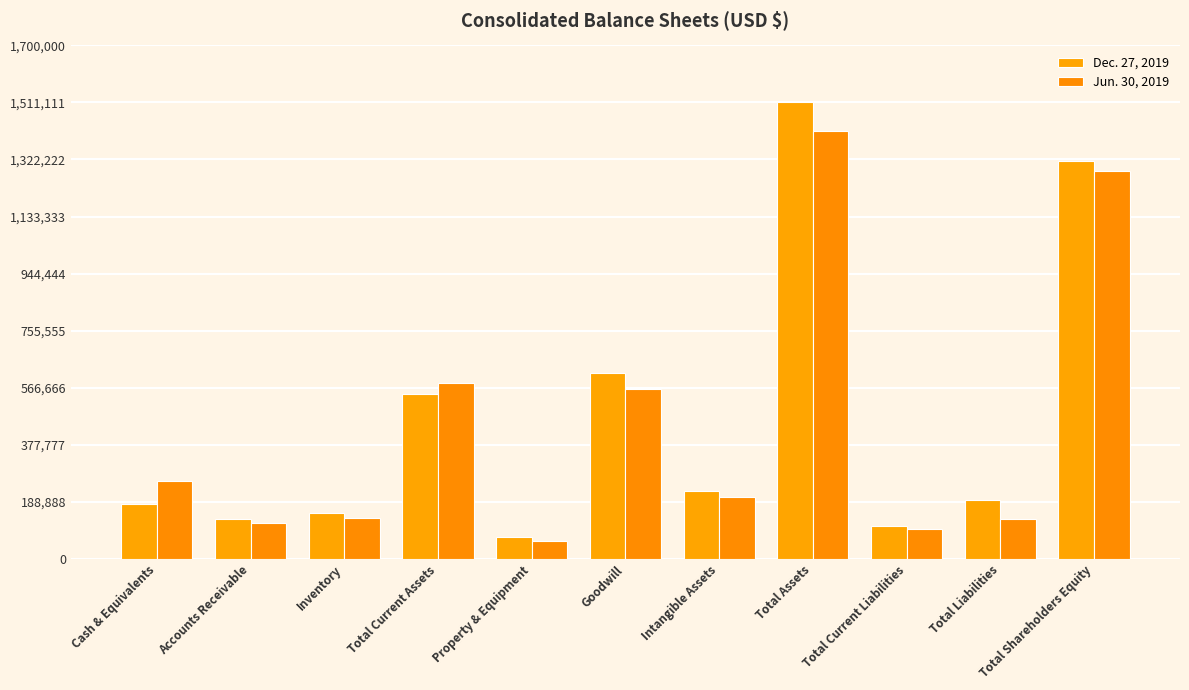

Are the bars horizontal?

No